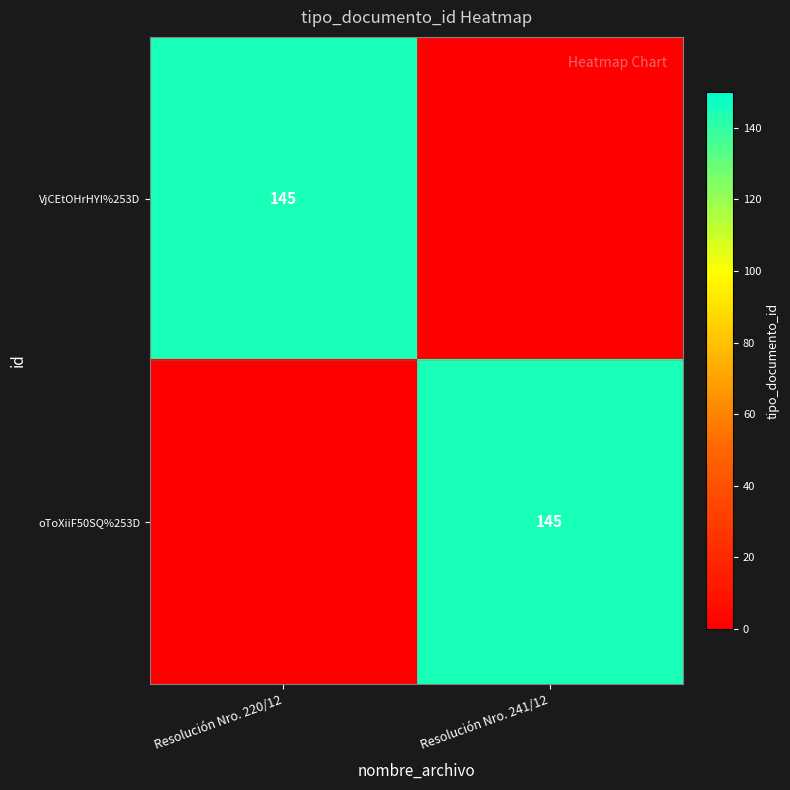

Count the number of data series in this chart.

2